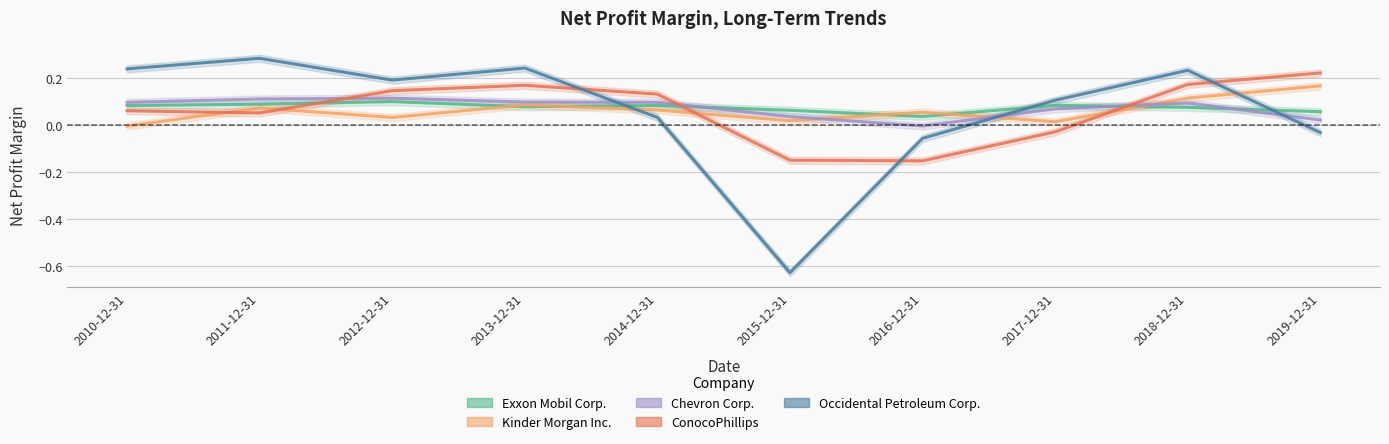

What is the label of the 8th point from the left?

2017-12-31